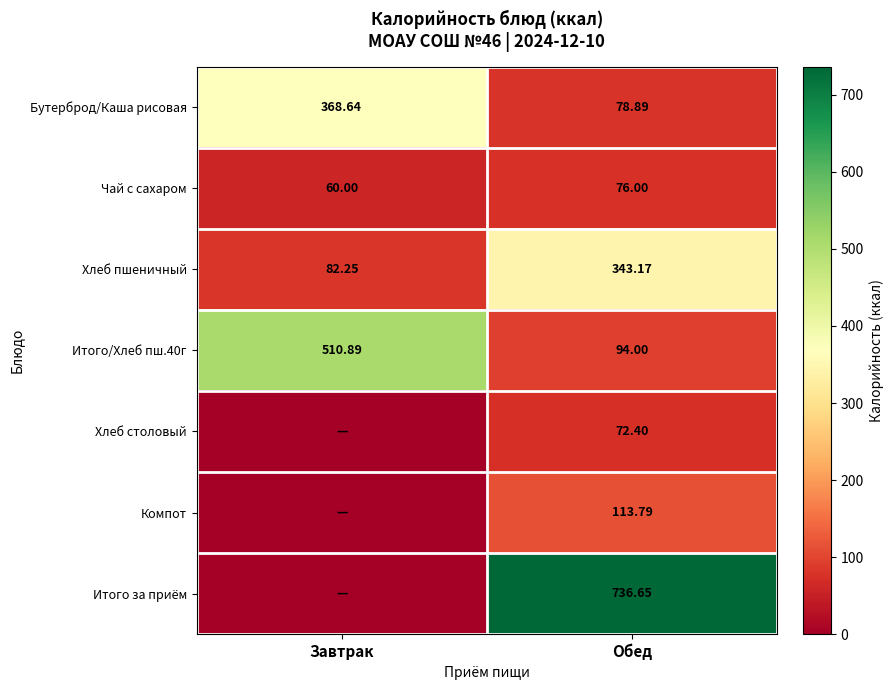

At which label is Чай с сахаром closest to 68?

Завтрак